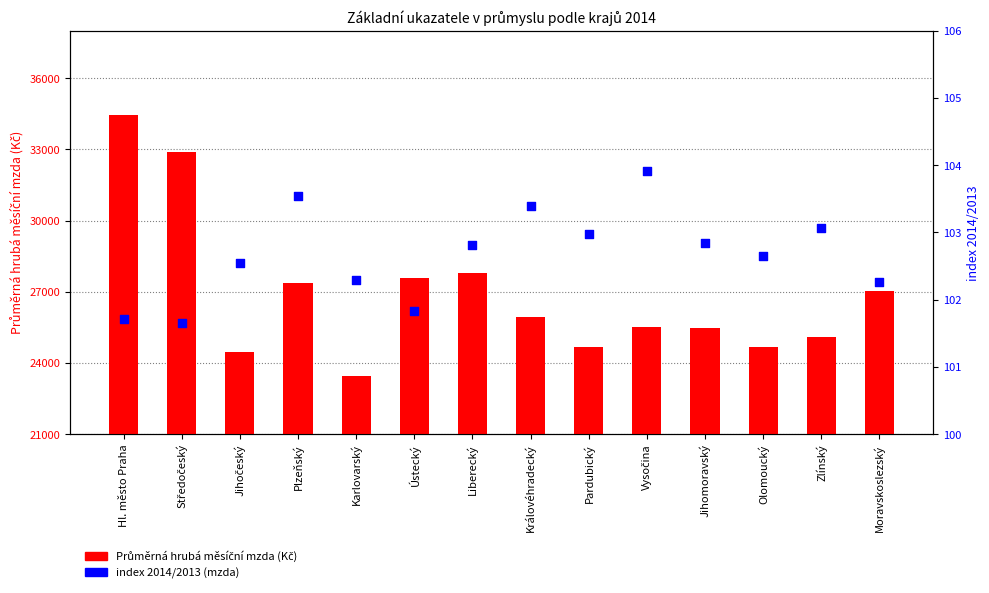

Is the value of index 2014/2013 (mzda) at Liberecký greater than the value of Průměrná hrubá měsíční mzda (Kč) at Moravskoslezský?

No